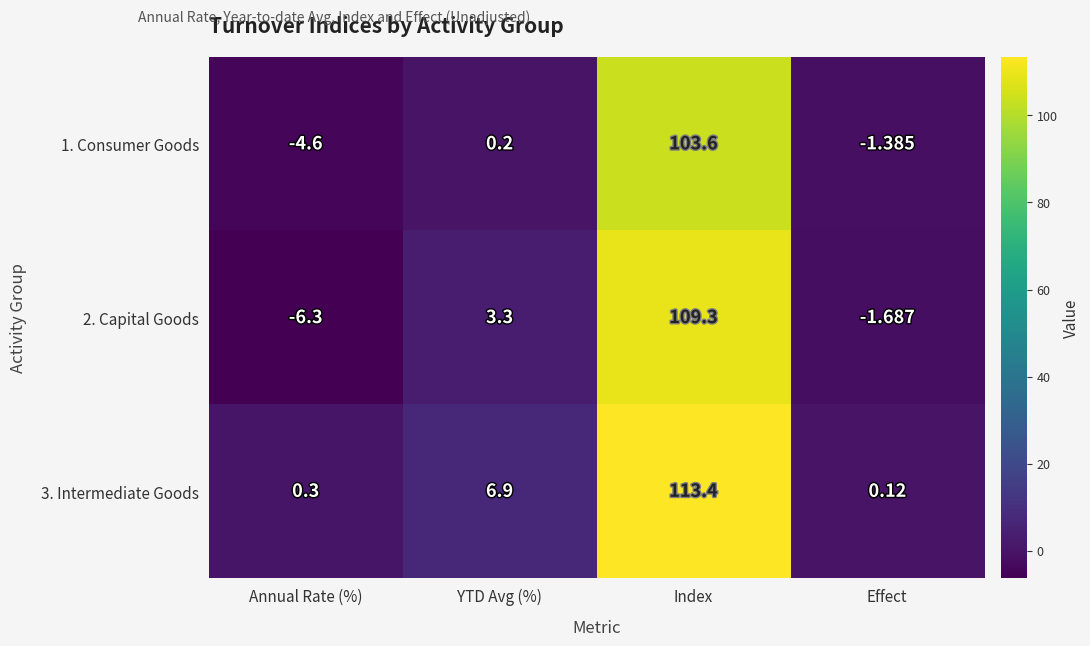

At which label does 3. Intermediate Goods reach its minimum?

Effect